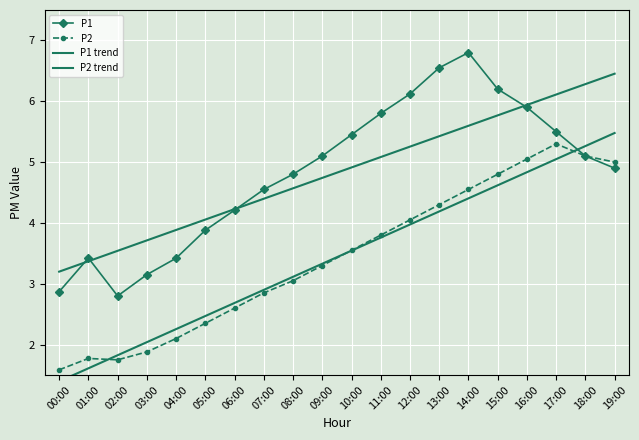

In P1, how many points are higher than both neighbors (excluding endpoints)?

2